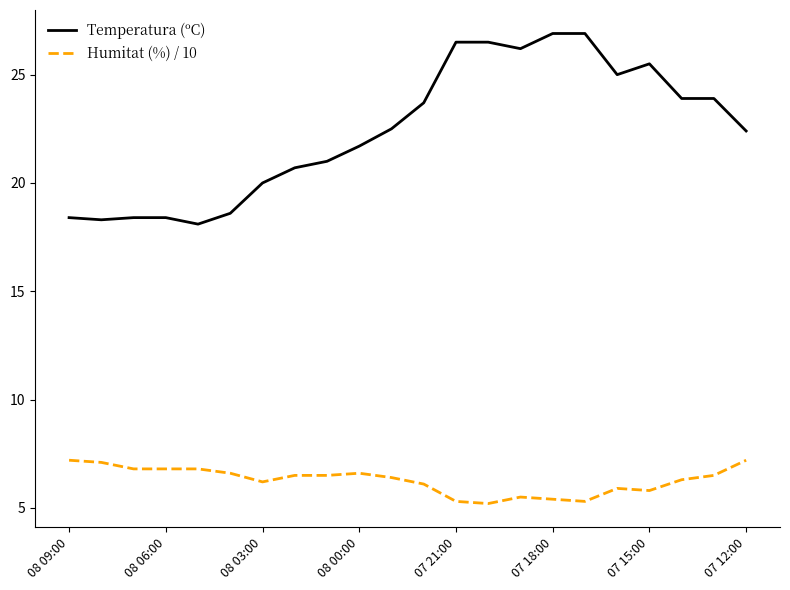

True or false: Temperatura (ºC) and Humitat (%) / 10 cross at least once.

False